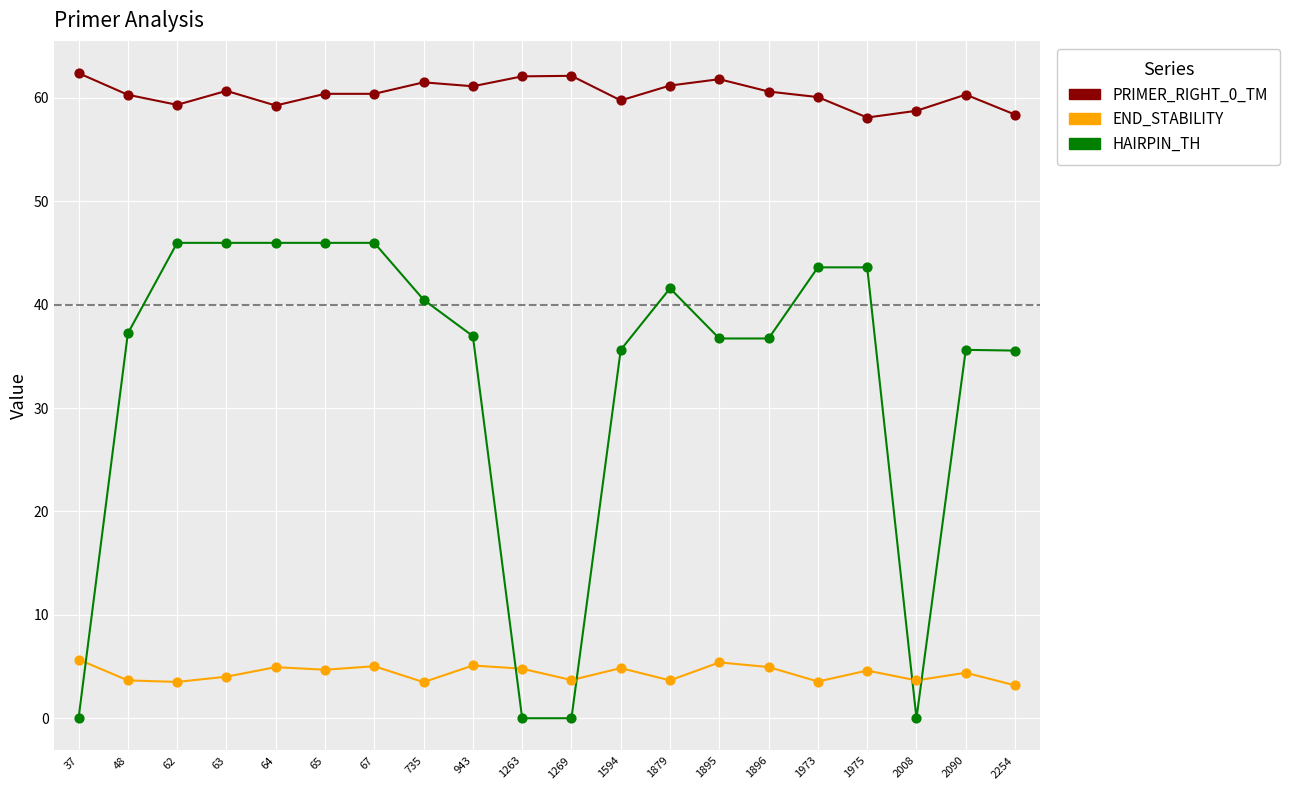

What is the difference between the highest and lowest values at 65?

55.7